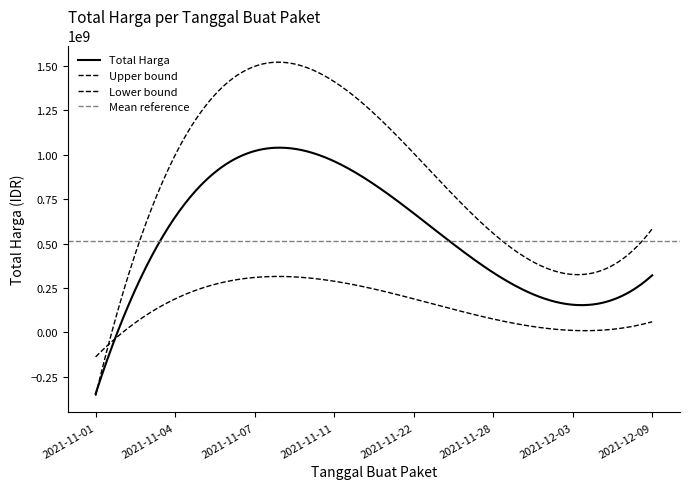

True or false: the data has more than 0 interior local peaks.

True